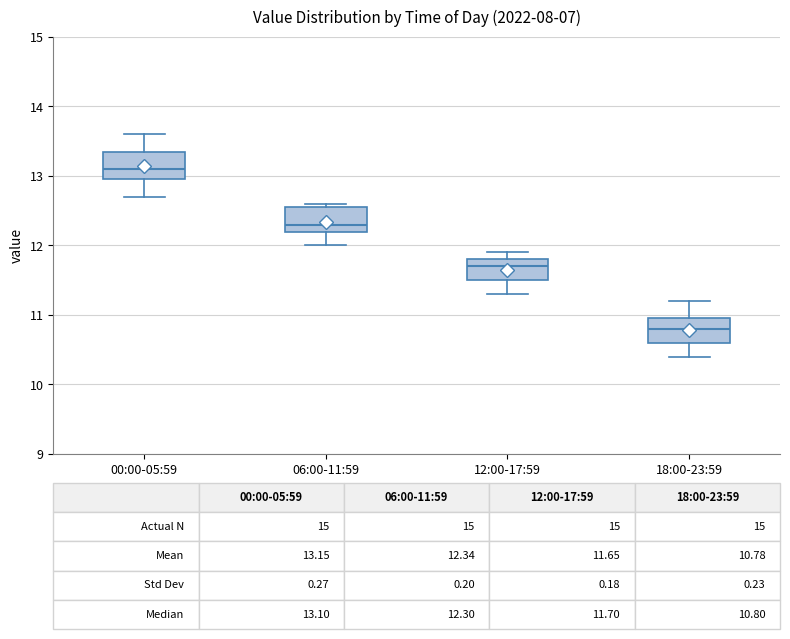

Which box's median line is the highest?

00:00-05:59